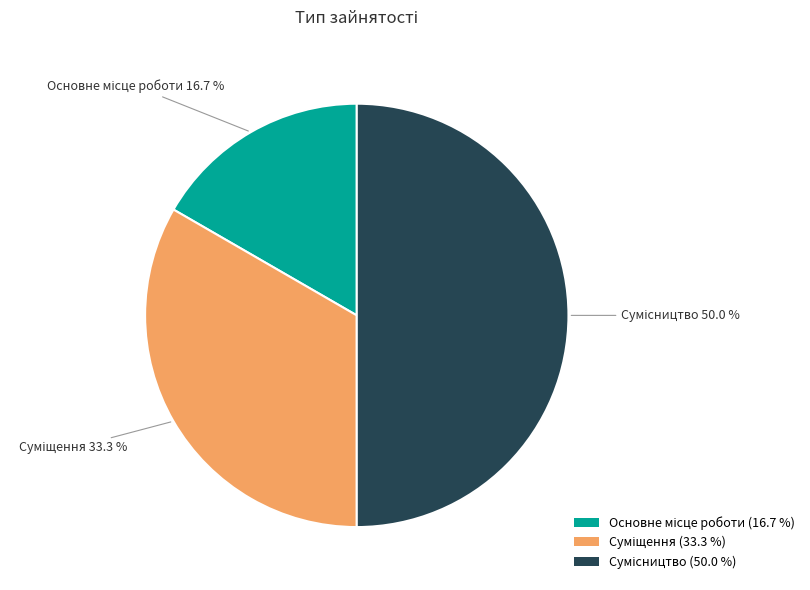

To the nearest percent, what is the average slice percentage?

33%